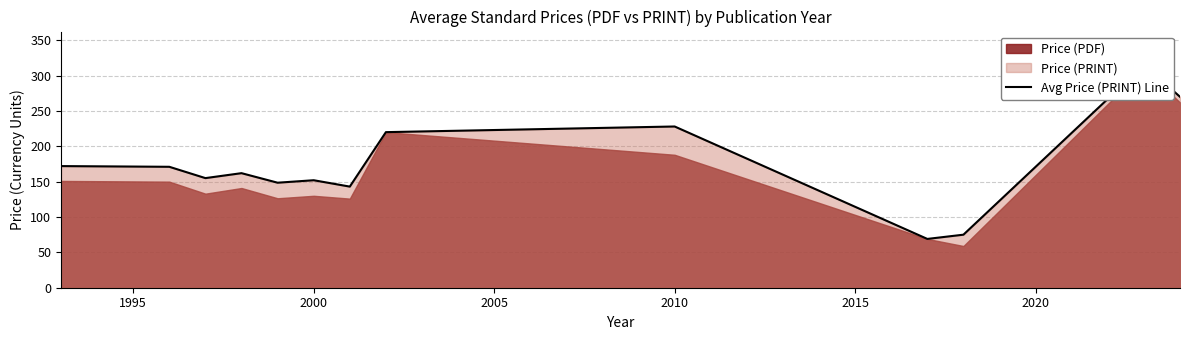

What is the difference between the maximum and minimum values?

246.0